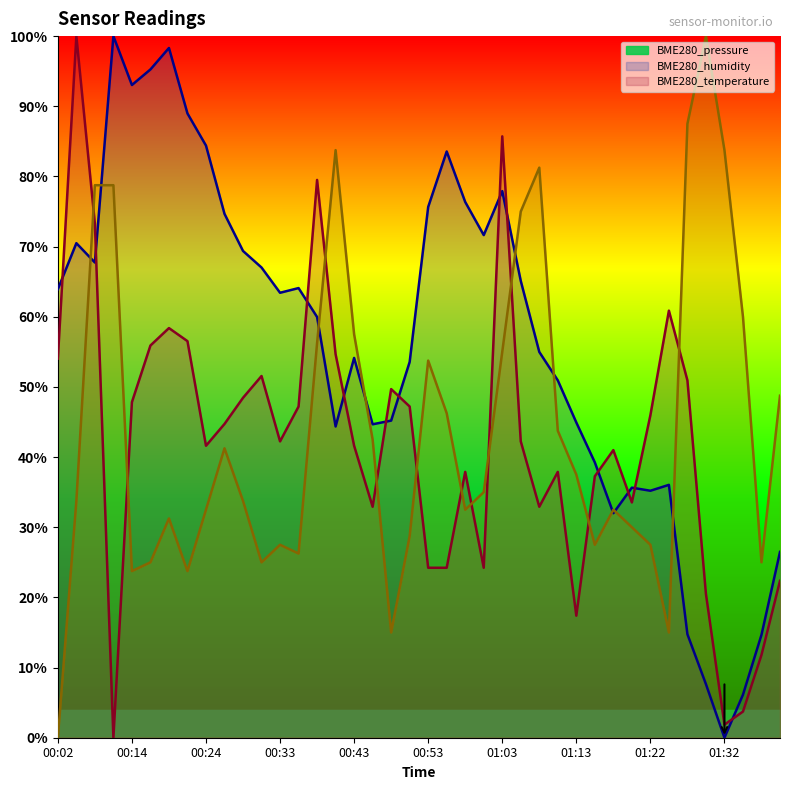

How many interior local valleys does the BME280_pressure series have?

9